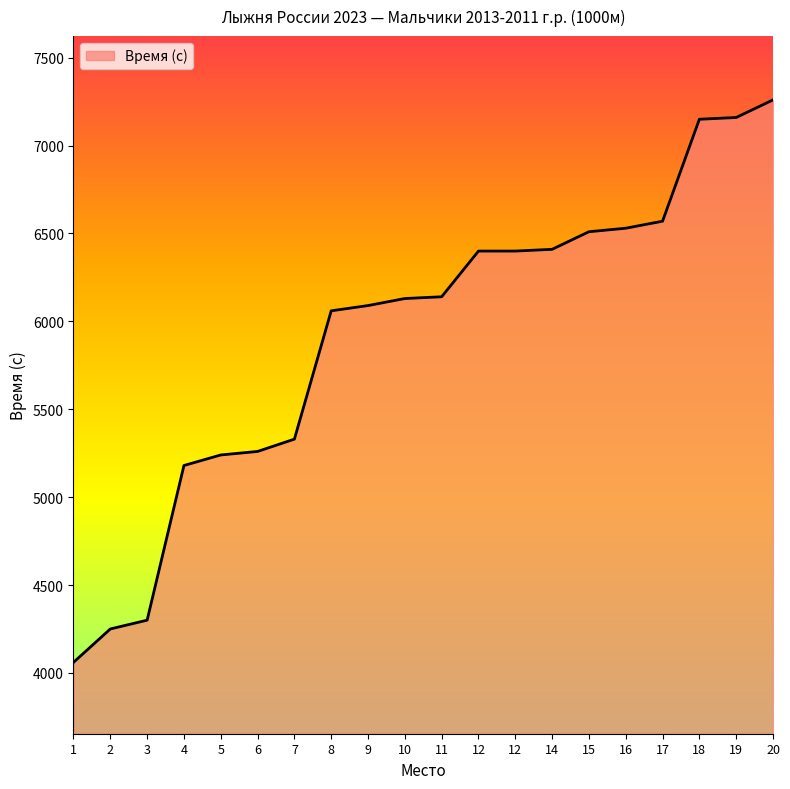

The value at 9 is 10351. True or false?

False